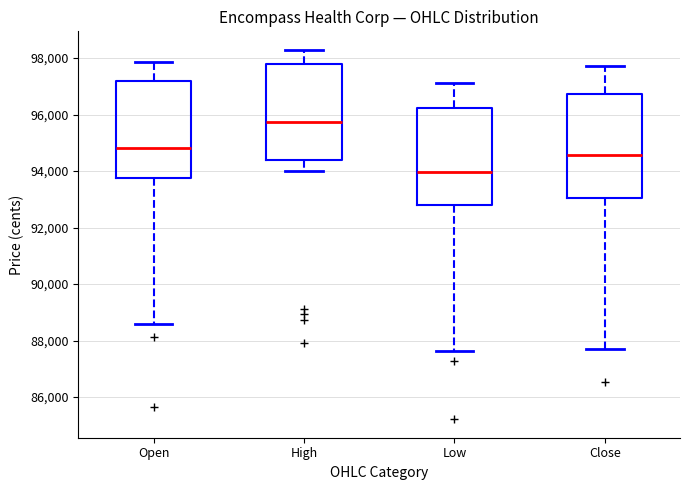

Reading left to right, transcribe this box plot: for each box, give where its median line is, the range the box spans, and where its two whiskers end, as read against the y-axis. The values are not printed on the chart, so give them approximately, as read against the axis.

Open: median 94800, box 93800 to 97200, whiskers 88600 to 97800
High: median 95800, box 94400 to 97800, whiskers 94000 to 98200
Low: median 94000, box 92800 to 96200, whiskers 87600 to 97200
Close: median 94600, box 93000 to 96800, whiskers 87600 to 97800